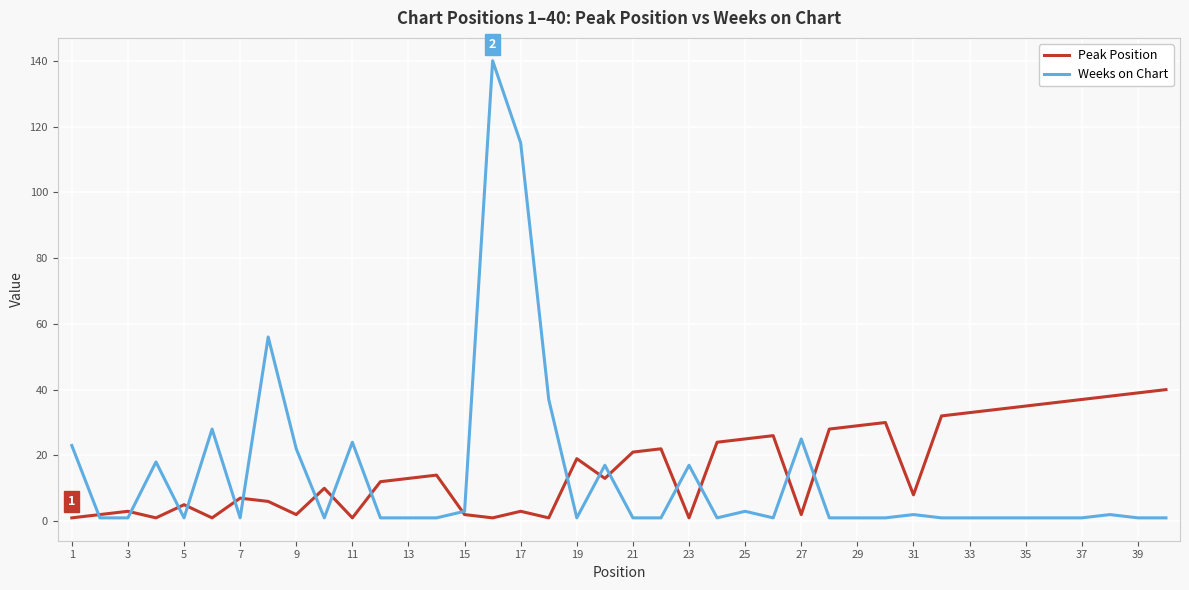

Which series has the widest spread of values?

Weeks on Chart